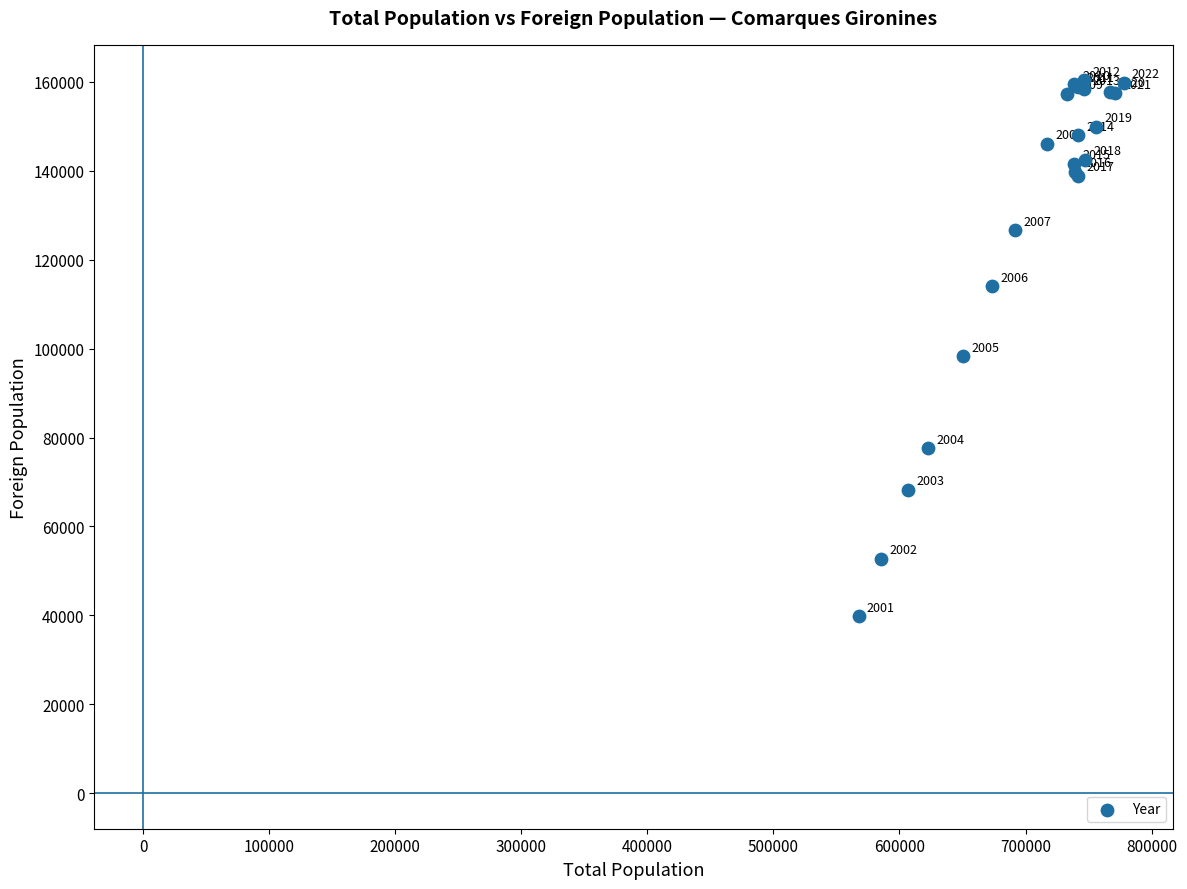

What Y value in the scatter plot is closest to 100070?

98266